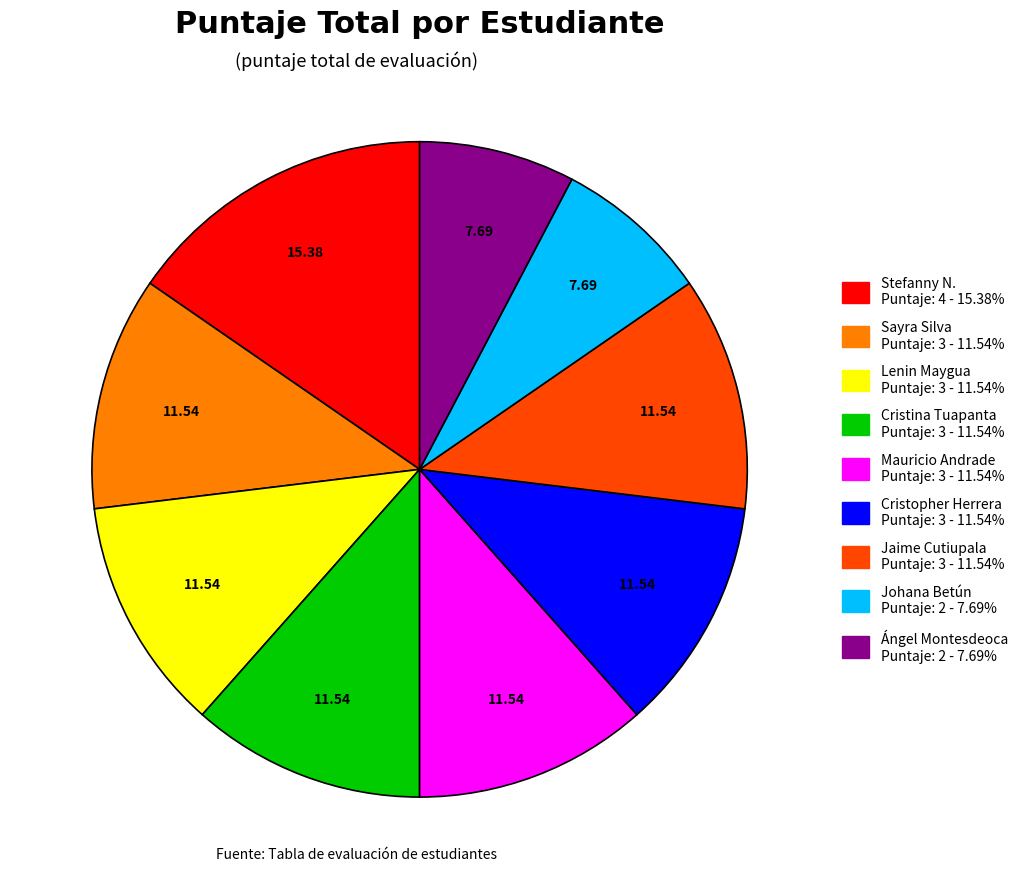

Is there any slice that represents more than half of the pie?

No